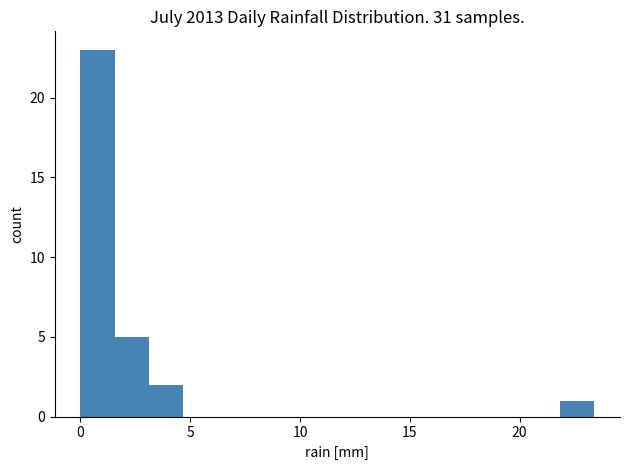

Read against the x-axis, roughly where is the centre of the tallest bar?

1.0